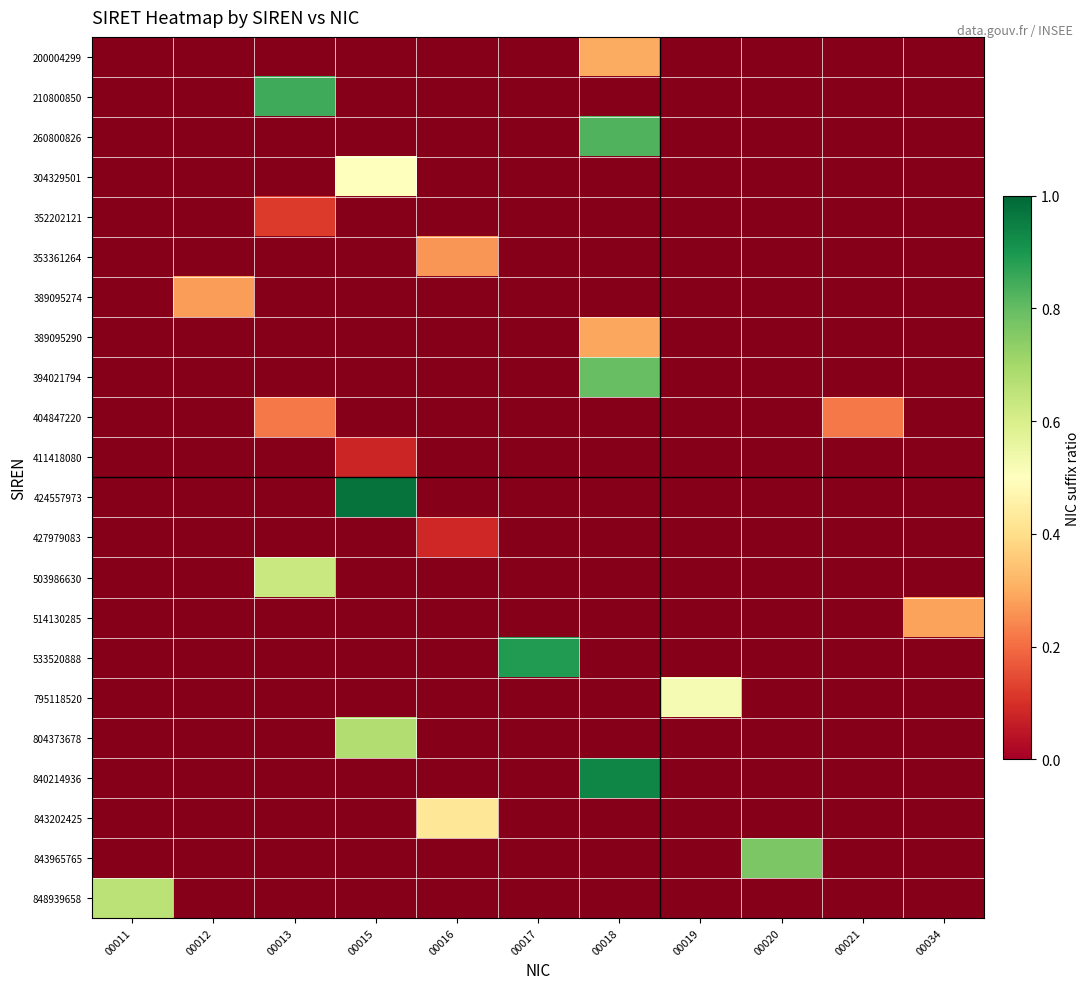

Where is 843965765 nearest to the value 0?

00011